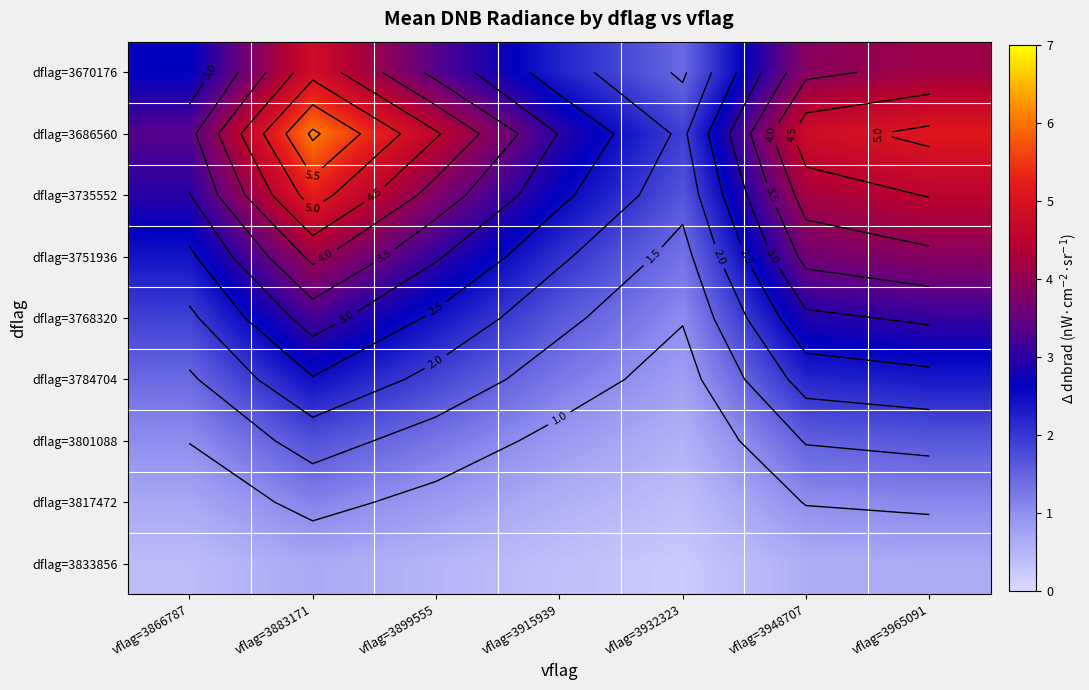

What is the difference between the maximum and second lowest values in the dflag=3670176 series?

2.6